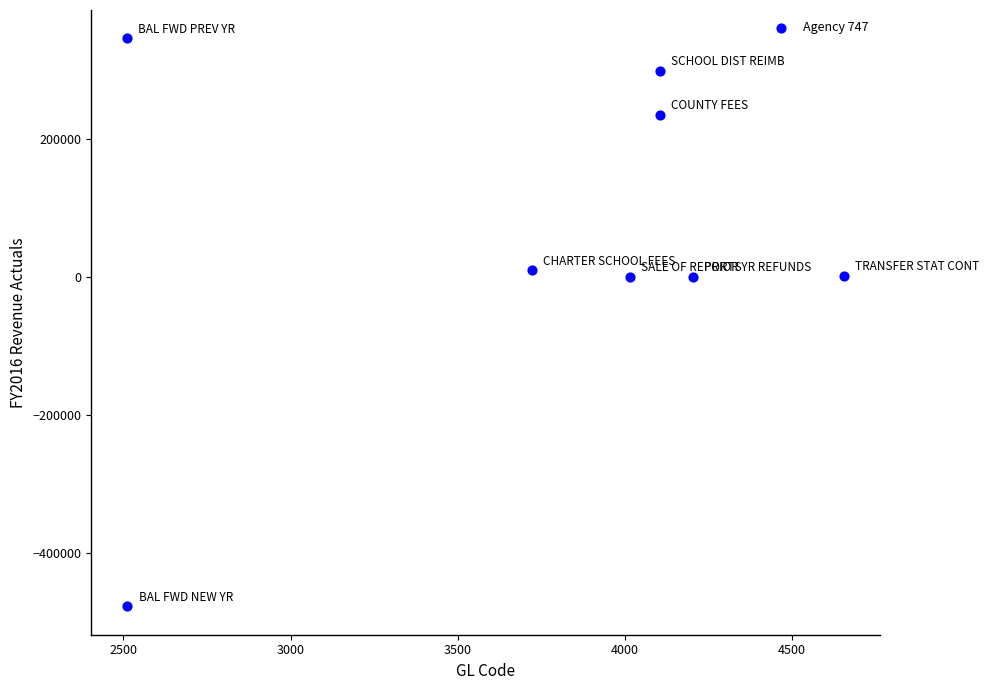

What is the range of Y values (max minus min)?

823173